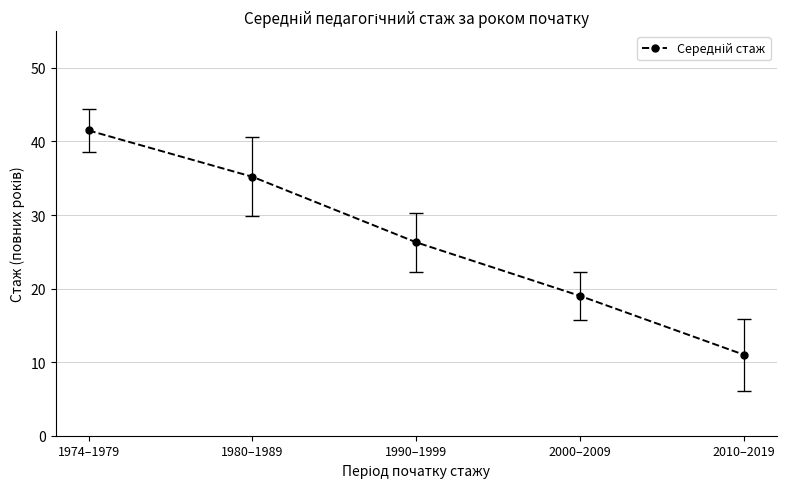

True or false: the data shows 3.8 at 2000–2009.

False